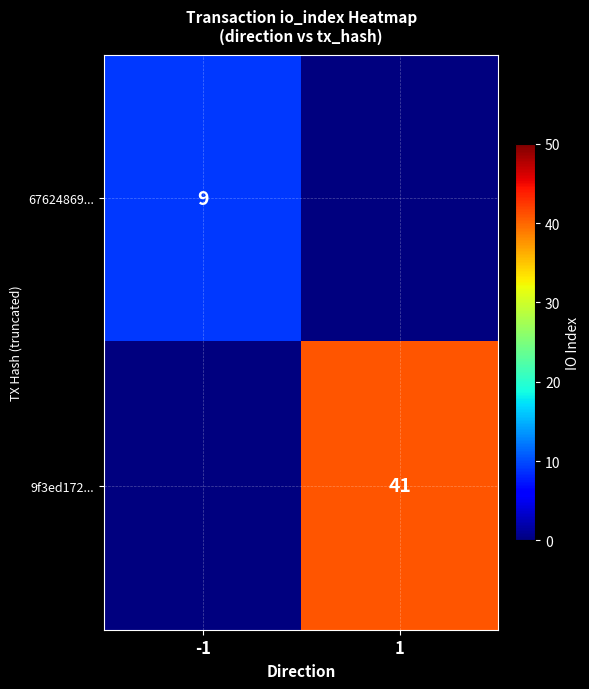

The 9f3ed172... series shows 69 at 1. True or false?

False